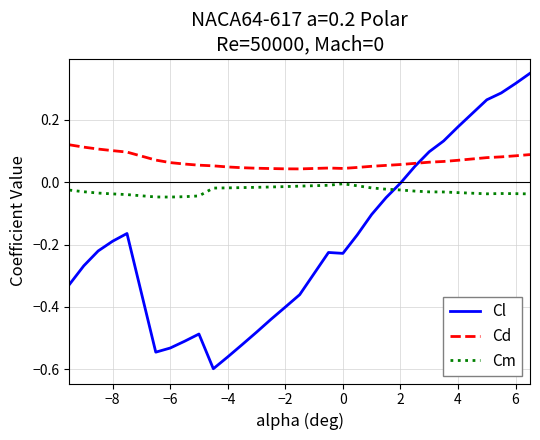

Which series has the largest range (max minus min)?

Cl